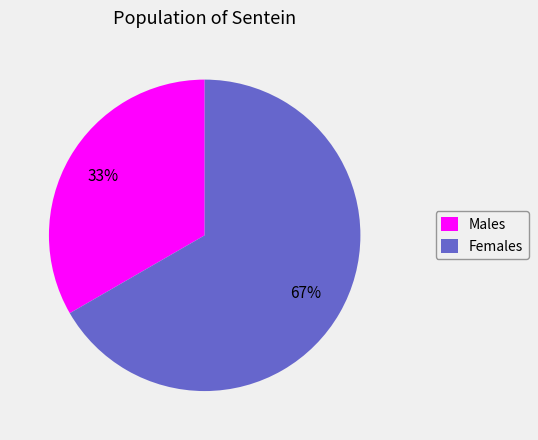

Is it true that Males is 46% of the pie?

False